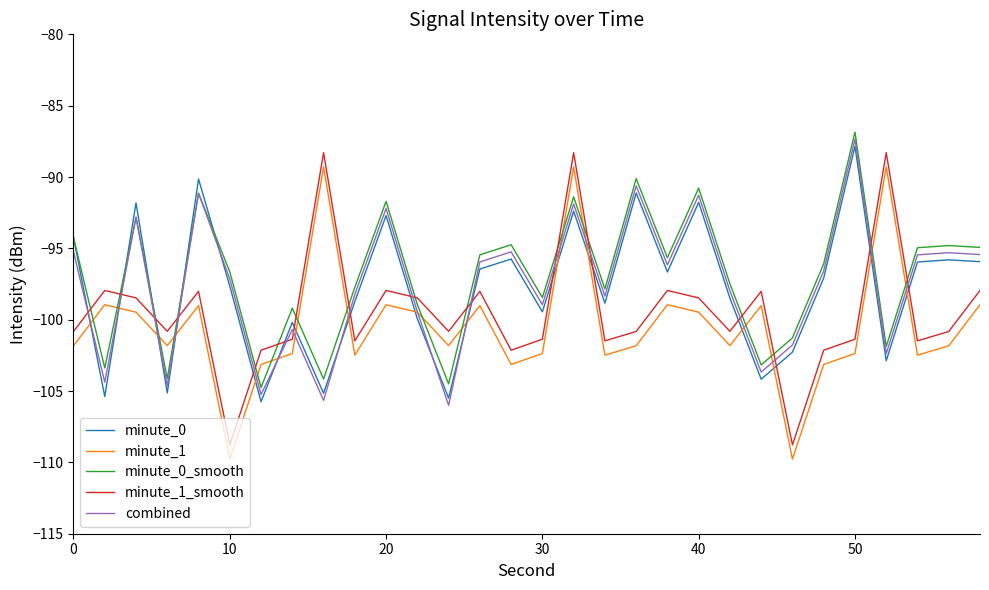

True or false: minute_1_smooth and combined cross at least once.

True